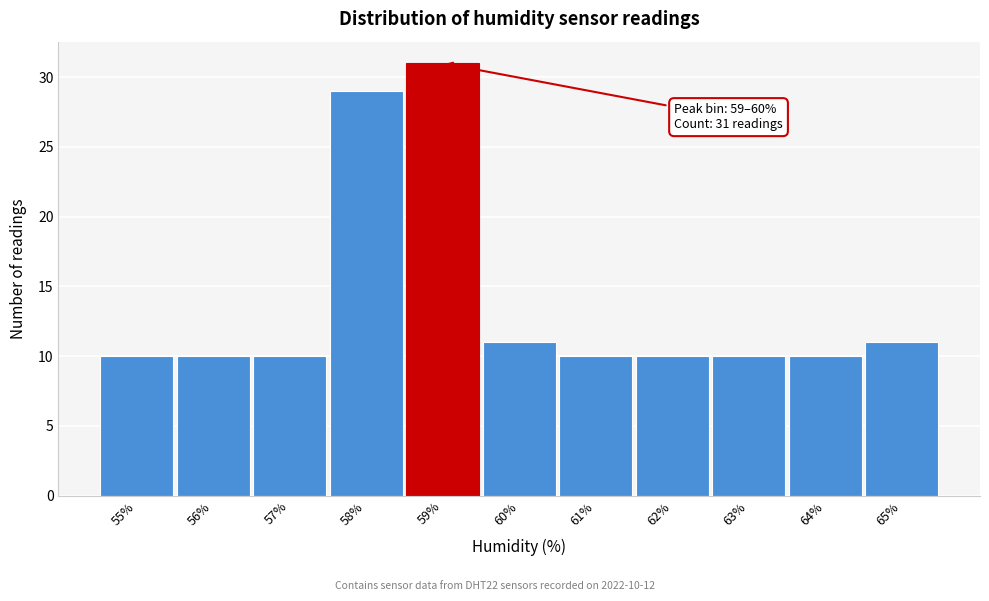

Reading left to right, extract all data points from this chart.

55%=10	56%=10	57%=10	58%=29	59%=31	60%=11	61%=10	62%=10	63%=10	64%=10	65%=11